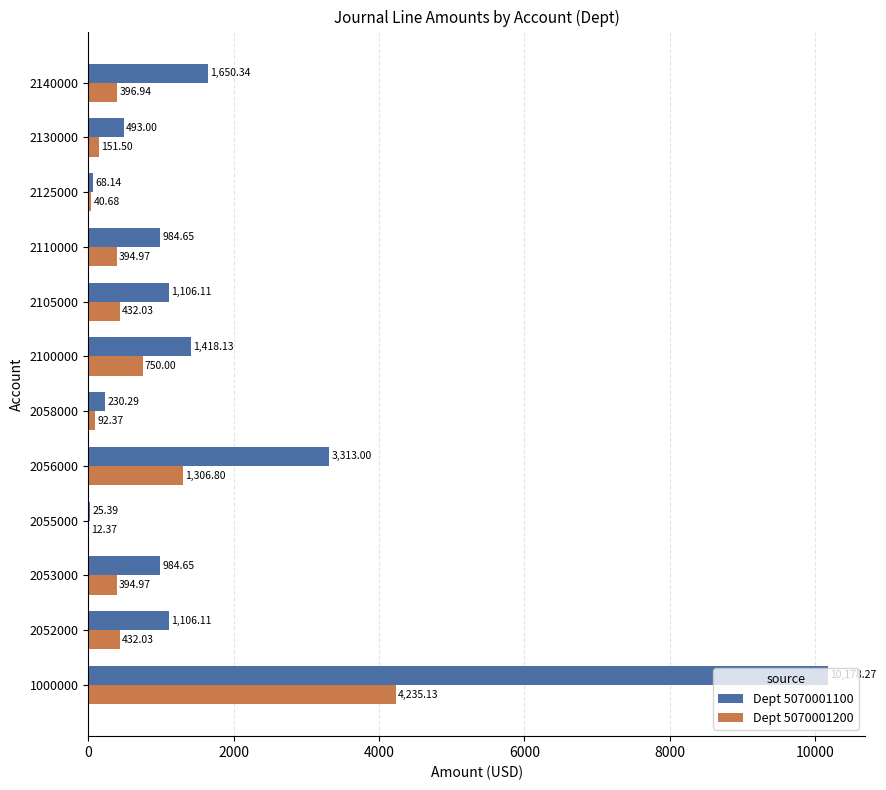

What is the sum of the Dept 5070001200 values at 2140000 and 2055000?

409.3